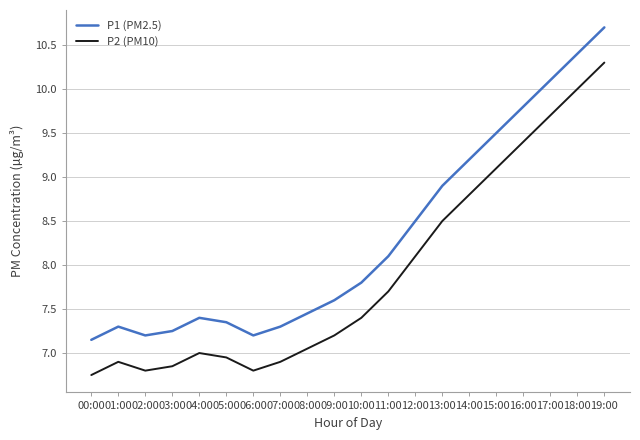

What position from the right is 08:00?

12